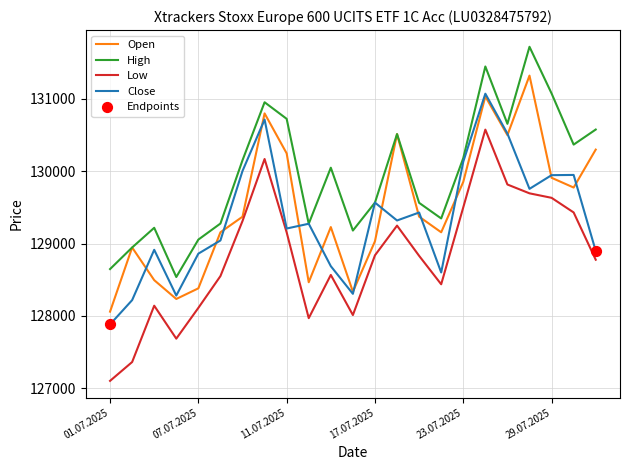

True or false: Low and High cross at least once.

False